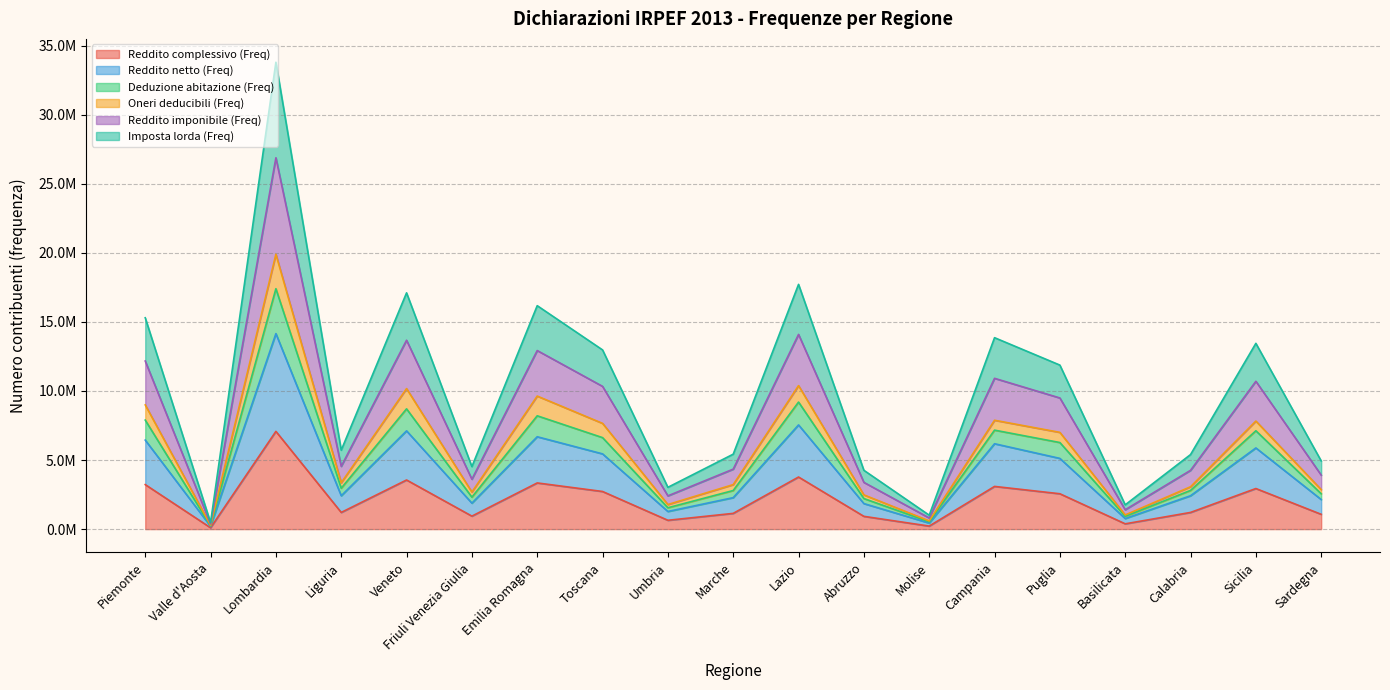

Which series has the largest range (max minus min)?

Imposta lorda (Freq)